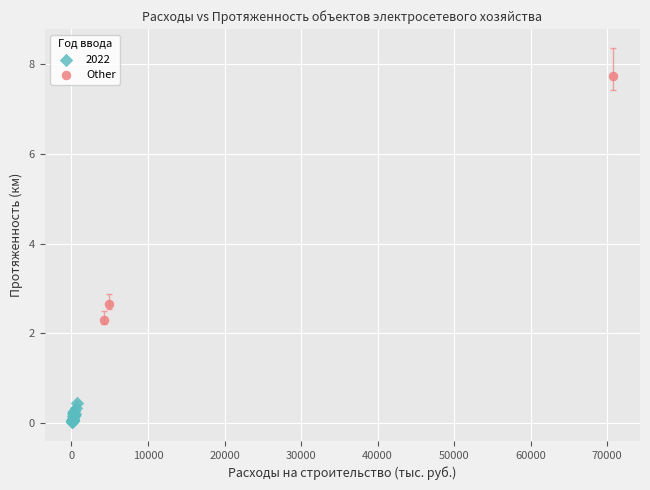

Which series contains the lowest Y value?

2022